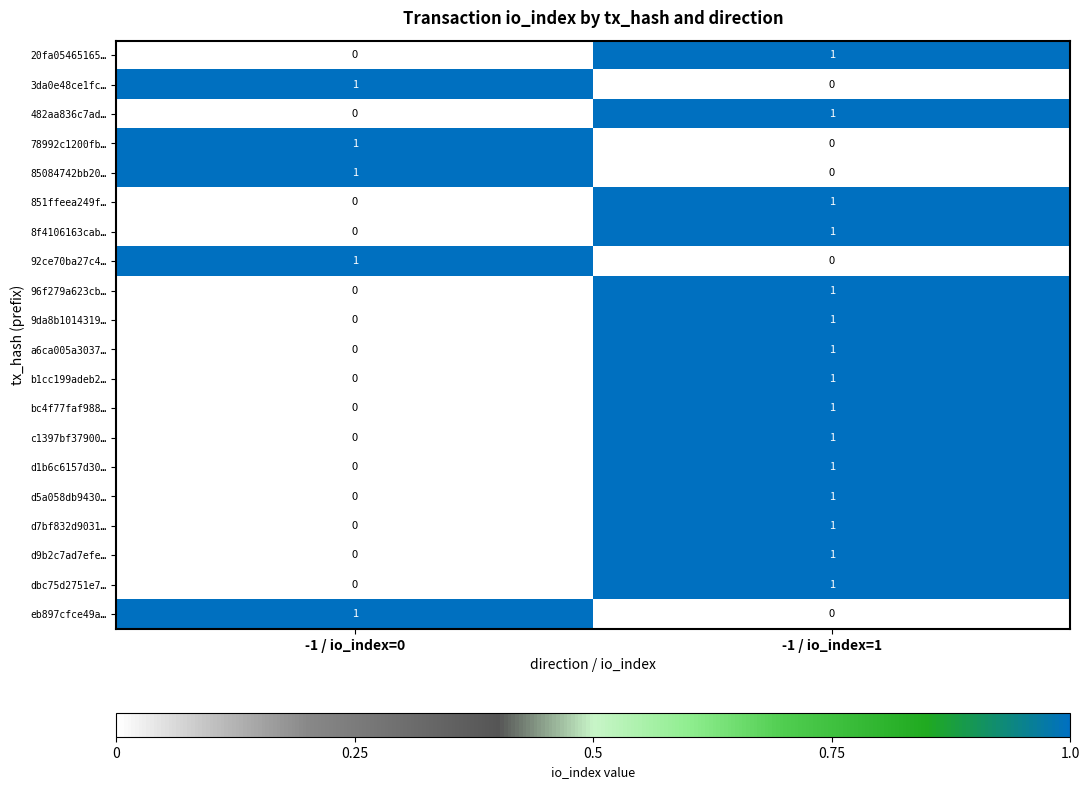

How many values in 851ffeea249f… are above zero?

1